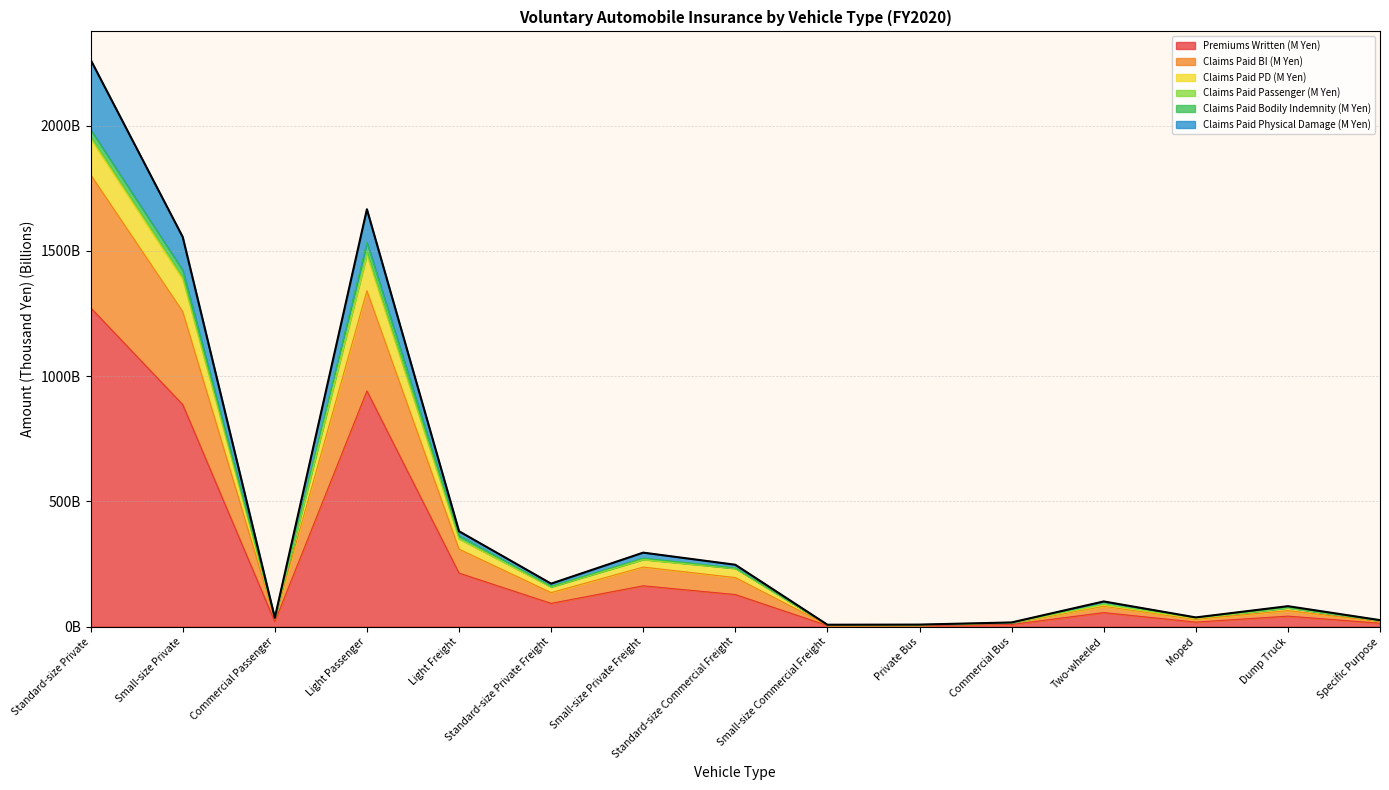

Does the chart have visible grid lines?

Yes